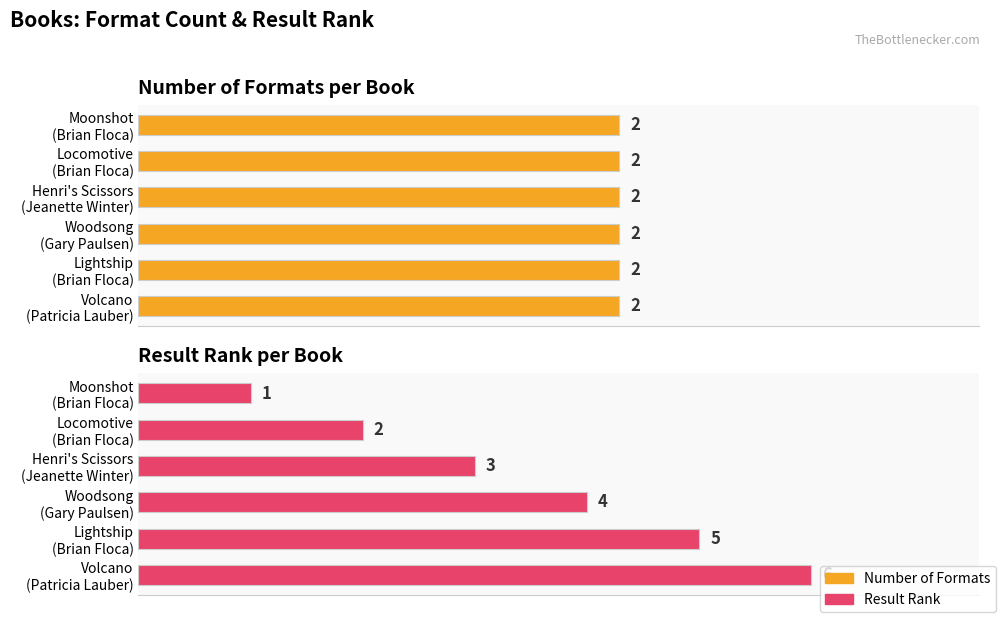

Which series has the largest total across all categories?

Result Rank